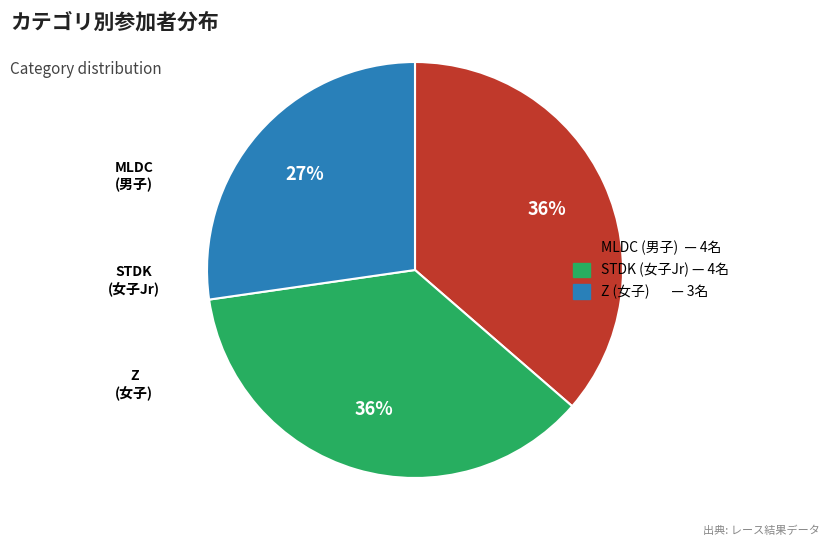

To the nearest percent, what is the difference between the largest and smallest slice percentages?

9%